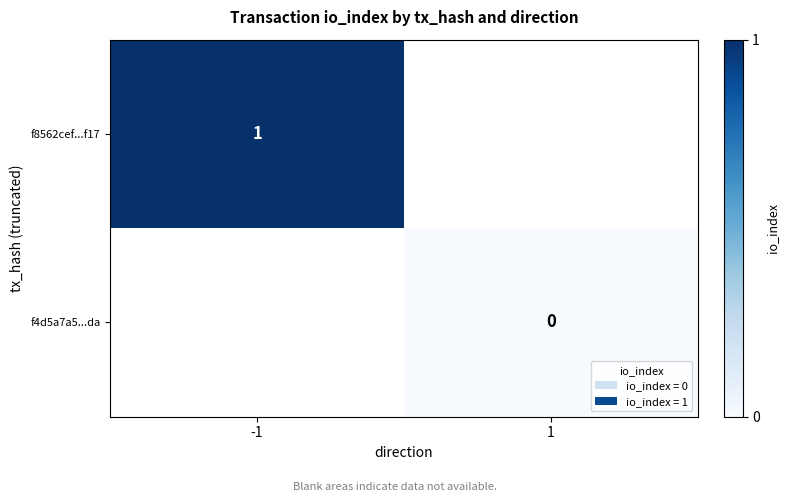

The f8562cef...f17 series shows 1 at -1. True or false?

True